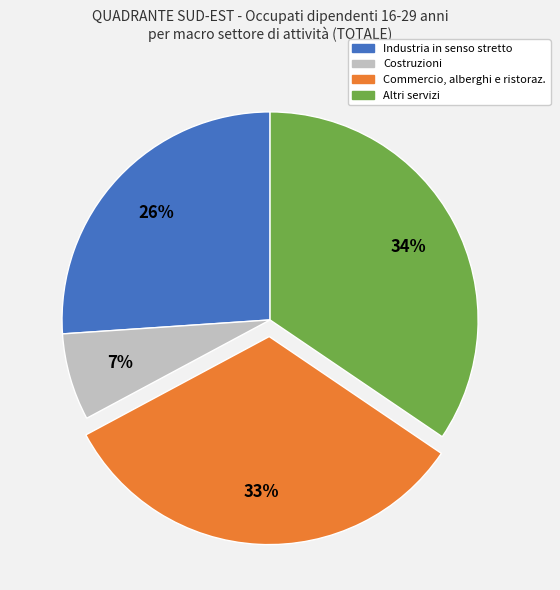

What is the largest slice in the pie chart?

Altri servizi